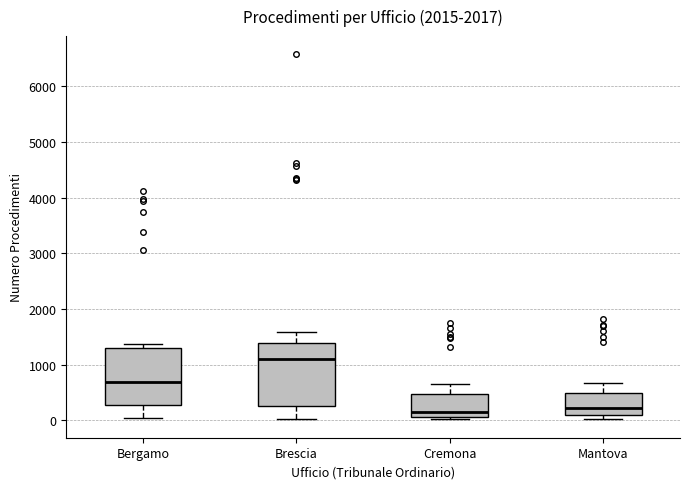

Where is the upper edge of the box for Mantova on the y-axis? The values are not printed on the chart, so give them approximately, as read against the axis.

500